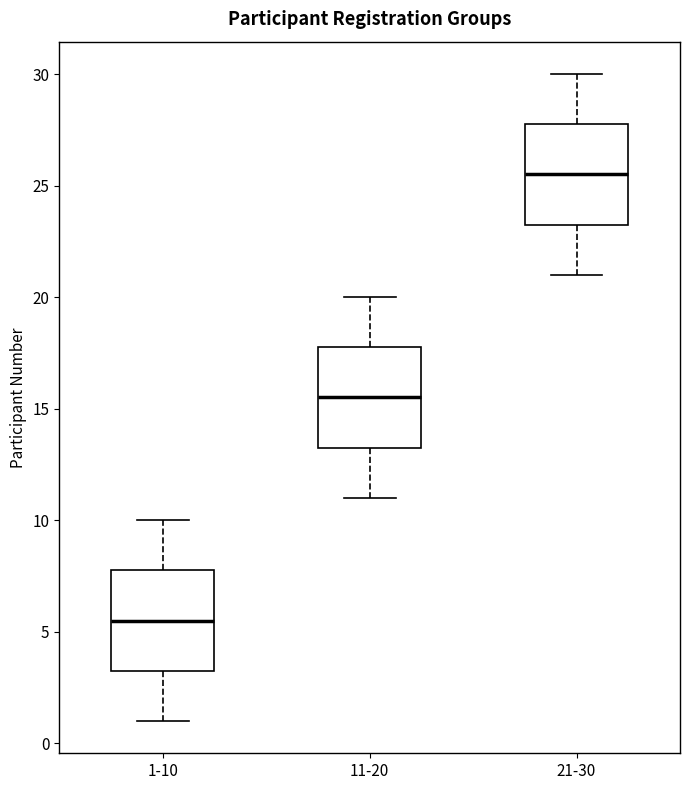

Which box's median line is the highest?

21-30